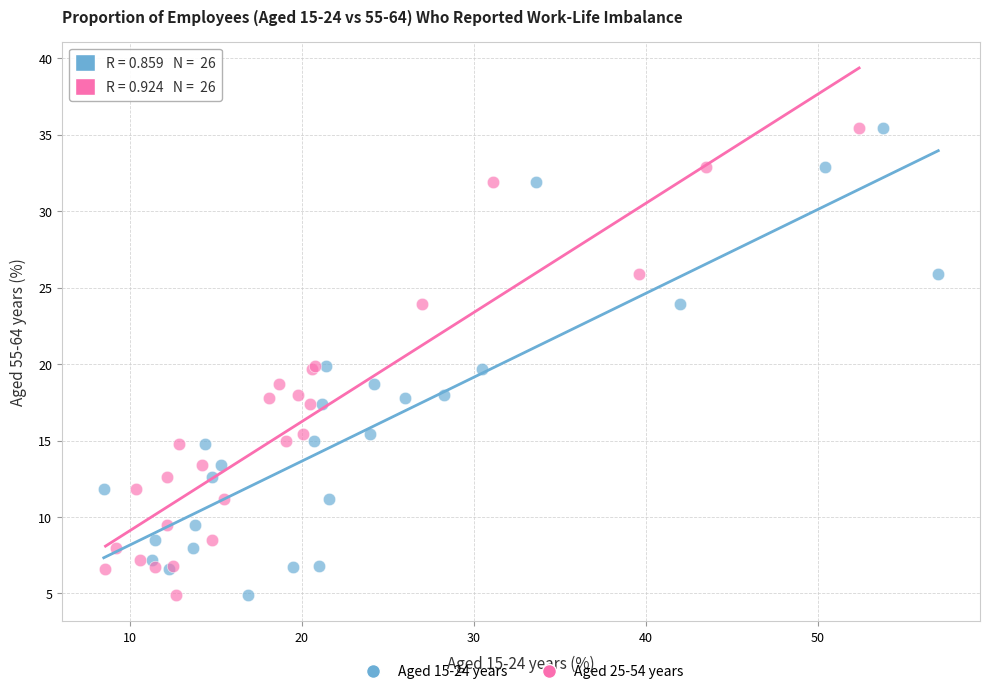

What are all the series names shown in the legend?

Aged 15-24 years, Aged 25-54 years